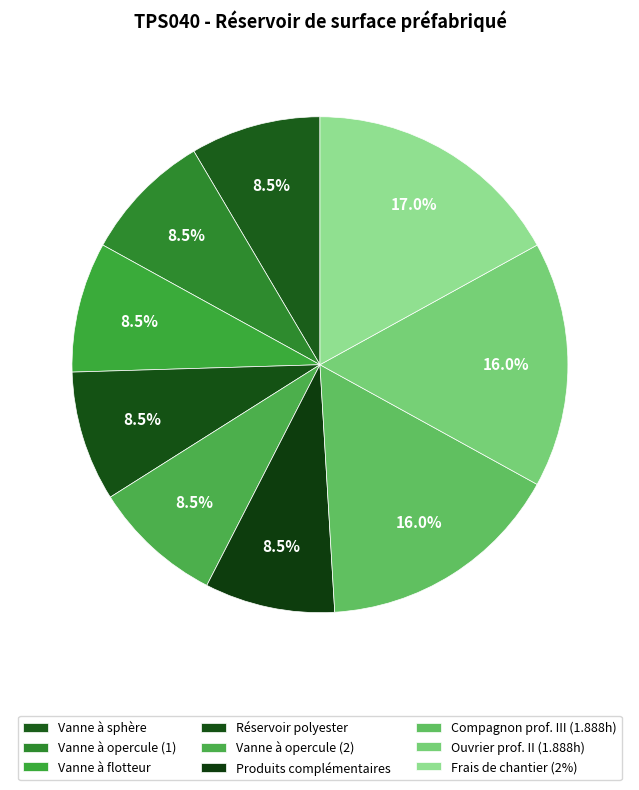

Count the number of slices in the pie.

9